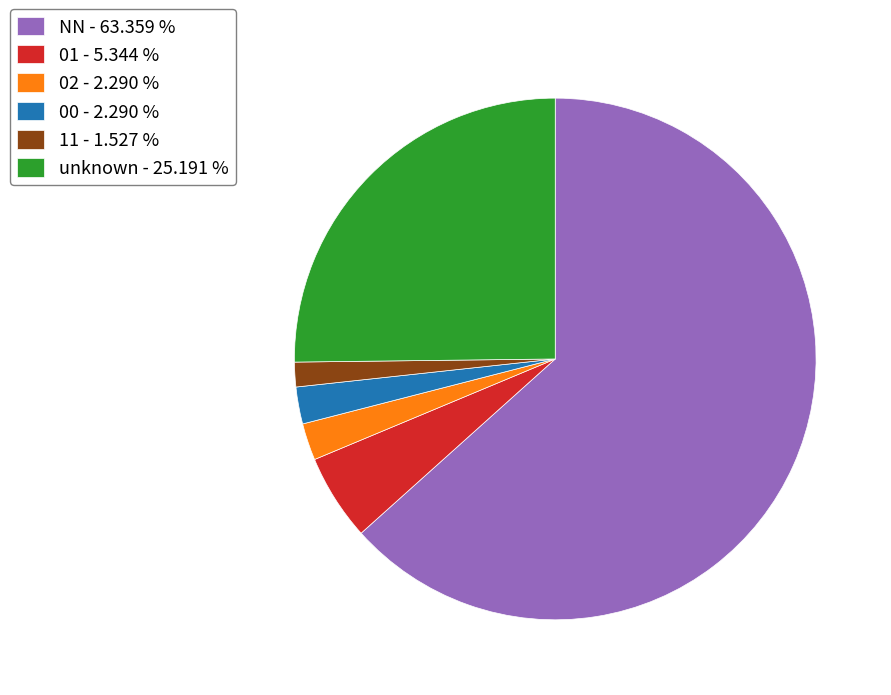

Which slice is the smallest?

11 - 1.527 %